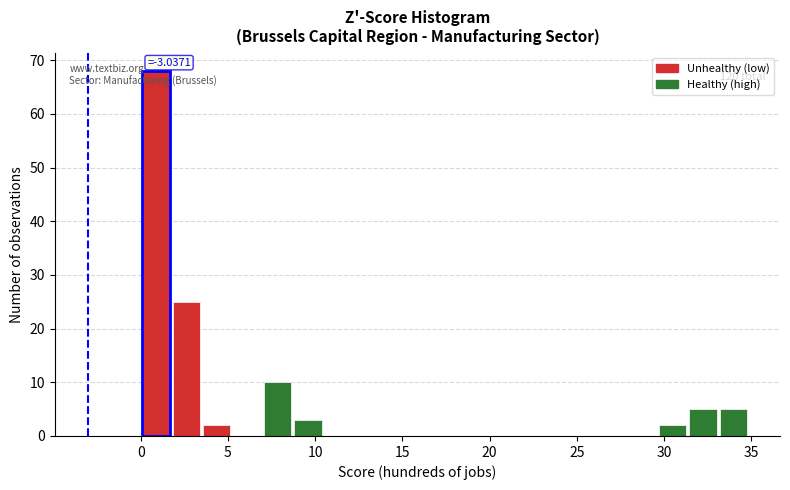

Around what value on the x-axis is the tallest bar? Give the approximate position of its centre, as read against the axis.

1.0